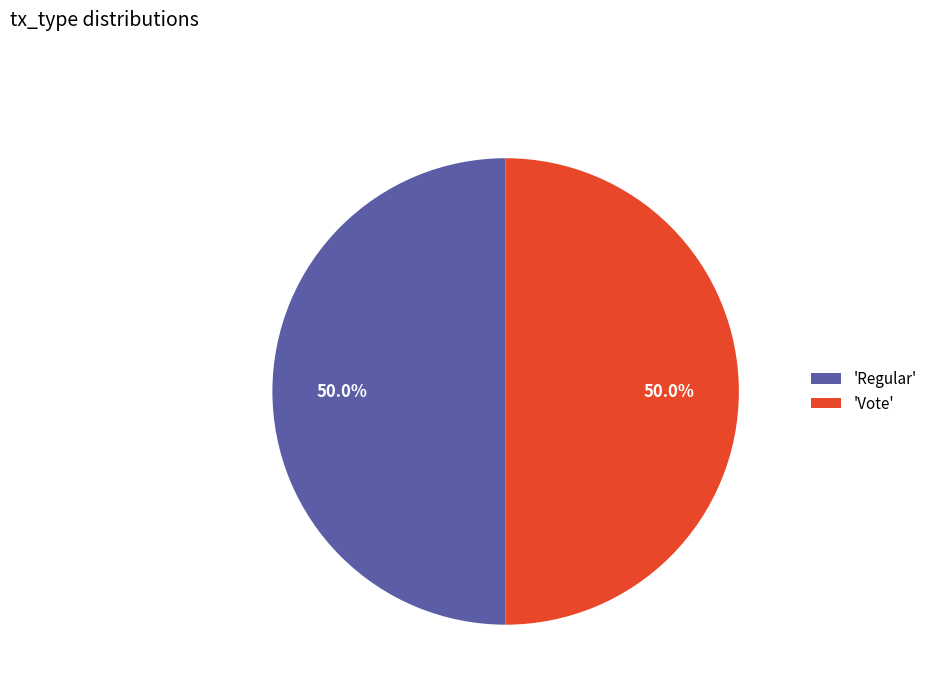

Combined, what portion of the pie is 'Regular' and 'Vote'?

100.0%